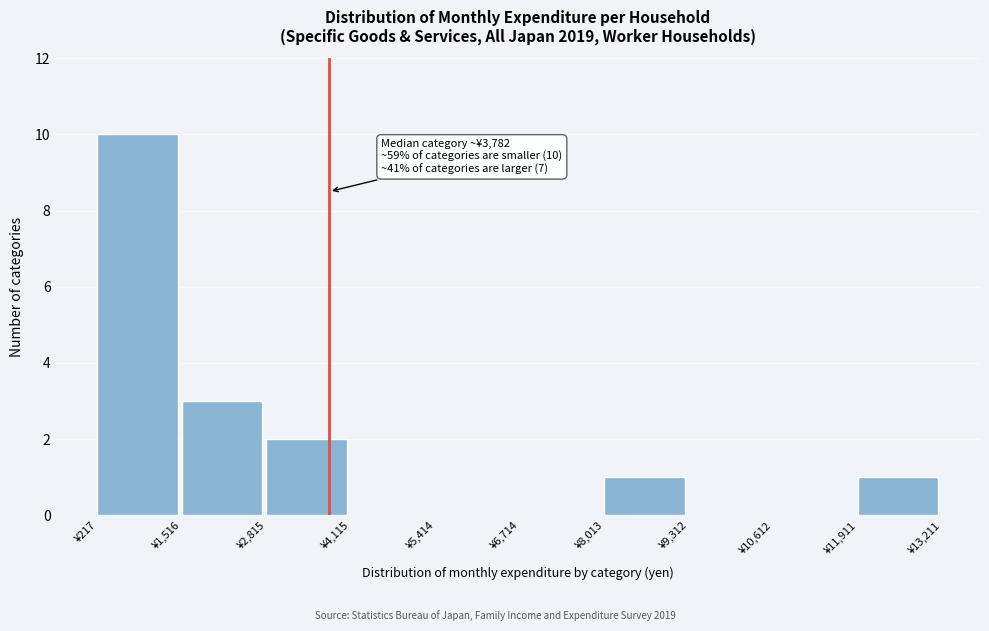

Over which range of the x-axis is the bar tallest?

200 to 1600